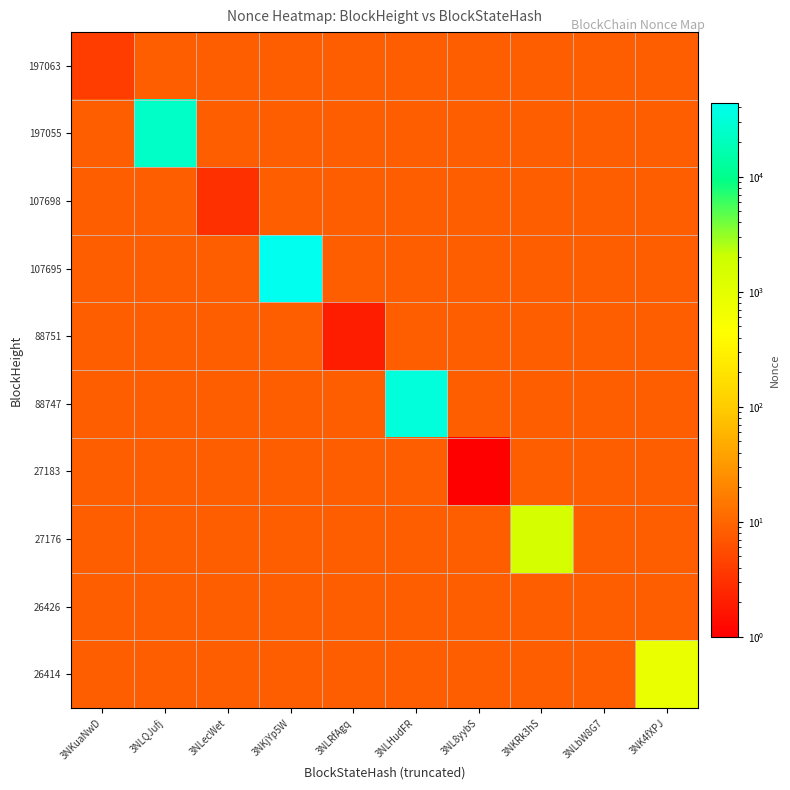

Which has a higher value, 3NL8yybS or 3NLecWet?

3NLecWet